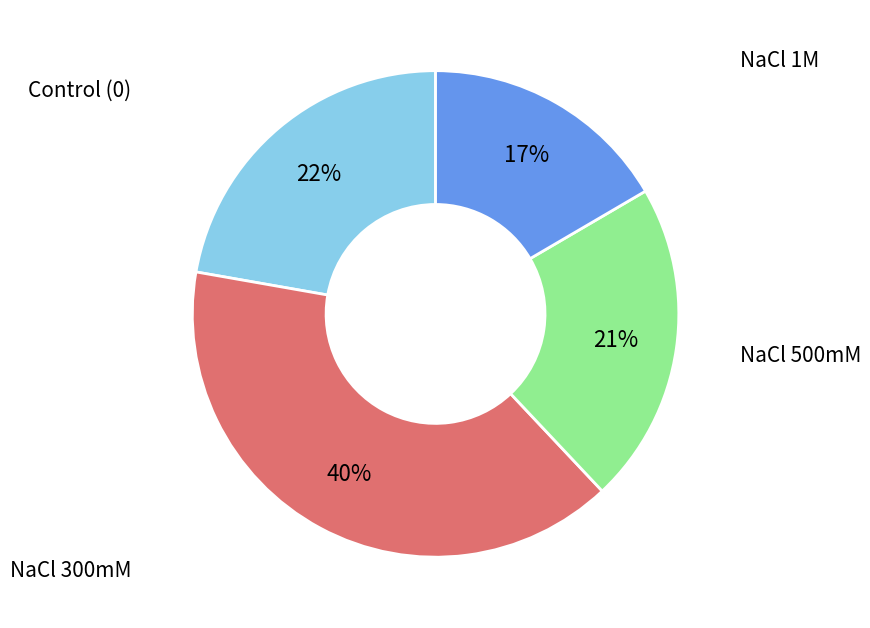

Is there any slice that represents more than half of the pie?

No